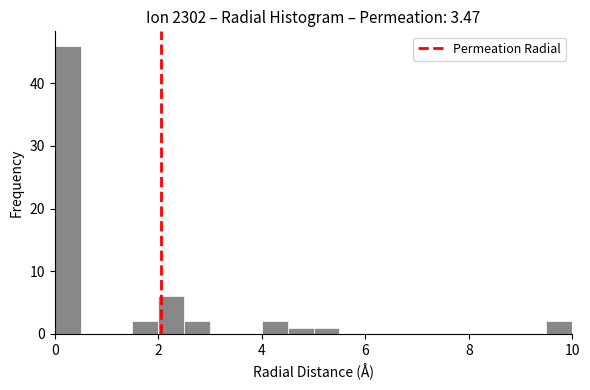

Read against the x-axis, roughly where is the centre of the tallest bar?

0.2